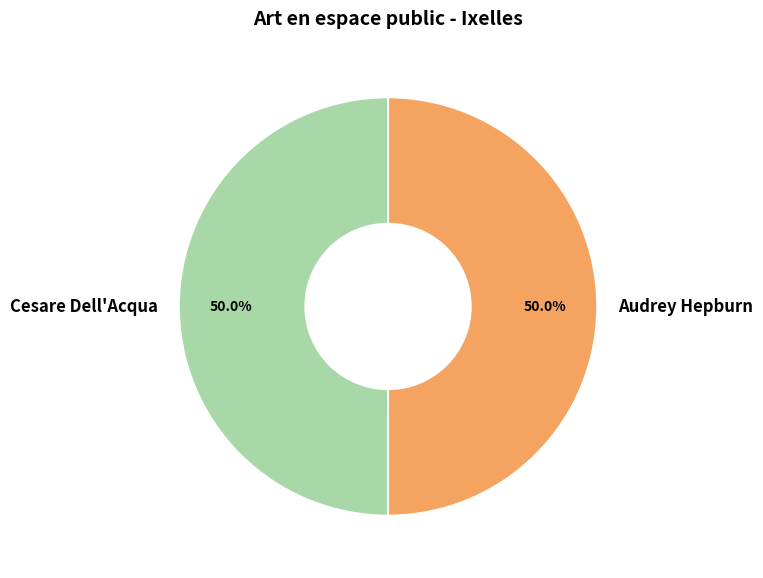

How much of the chart is everything except Audrey Hepburn?

50.0%